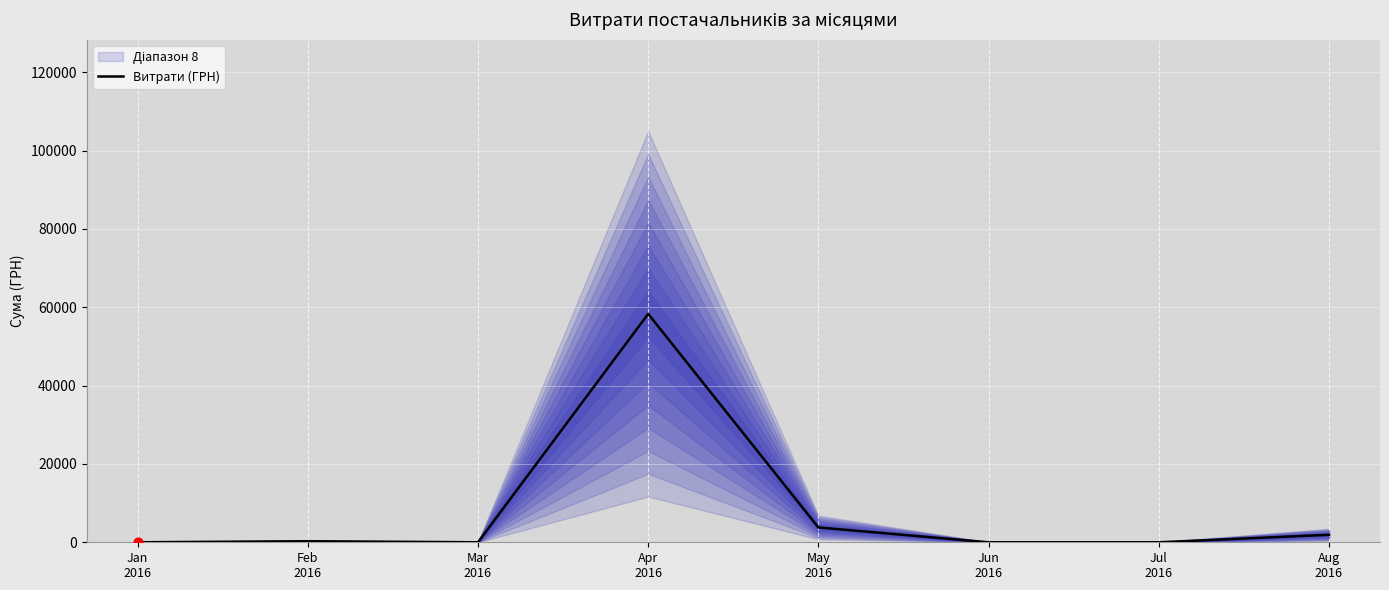

What is the change in value from Apr
2016 to Jul
2016?

-58302.1